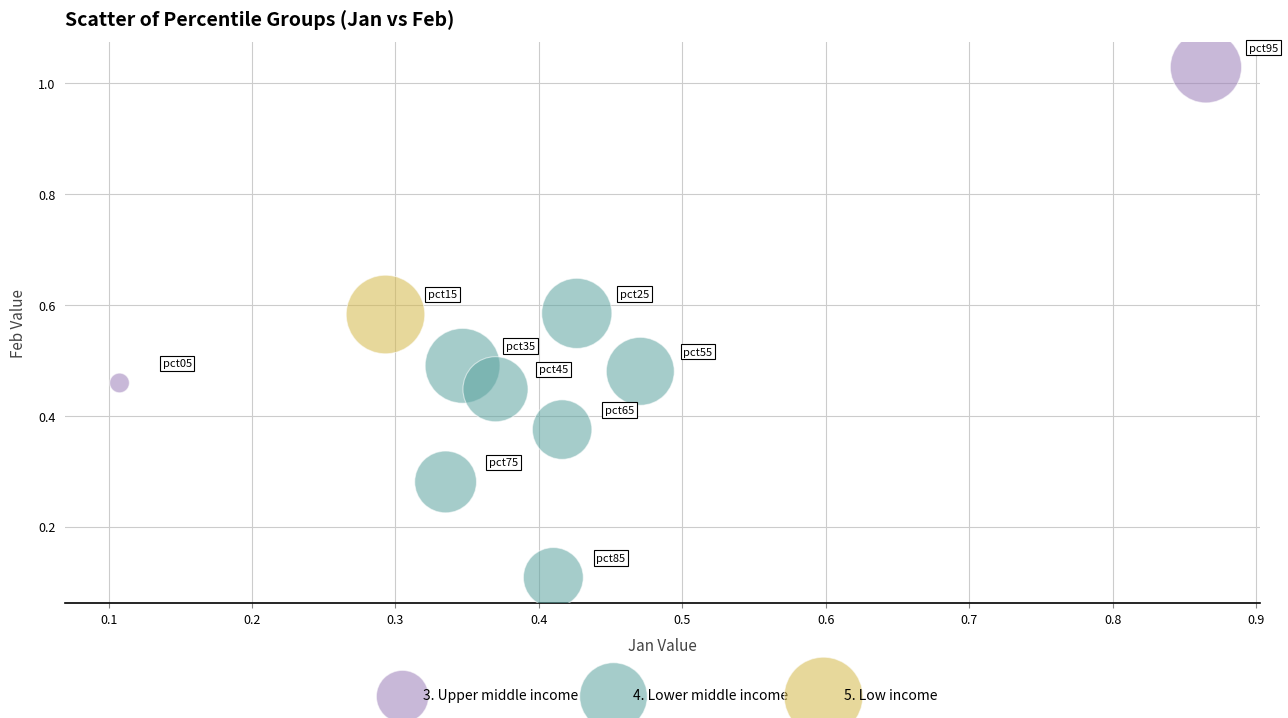

Which series contains the highest Y value?

3. Upper middle income